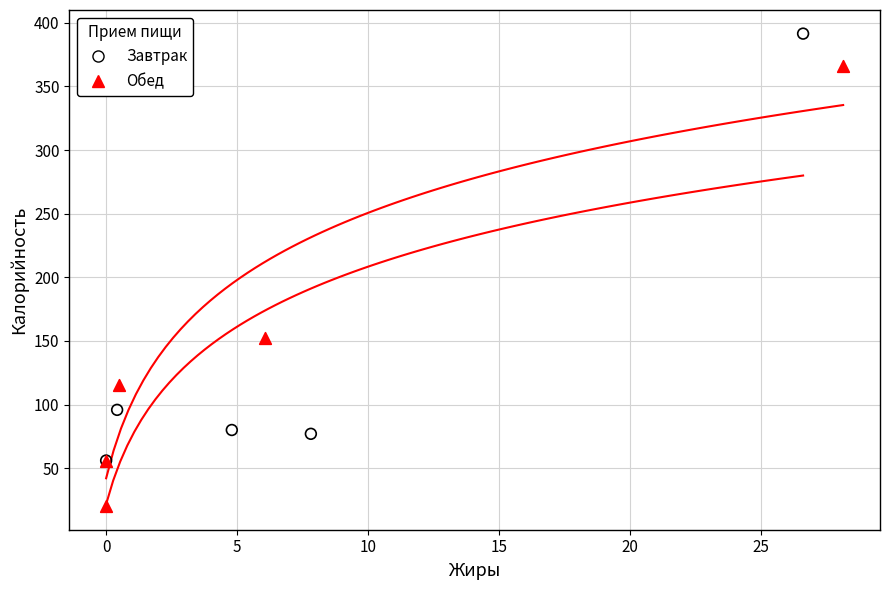

What are all the series names shown in the legend?

Завтрак, Обед